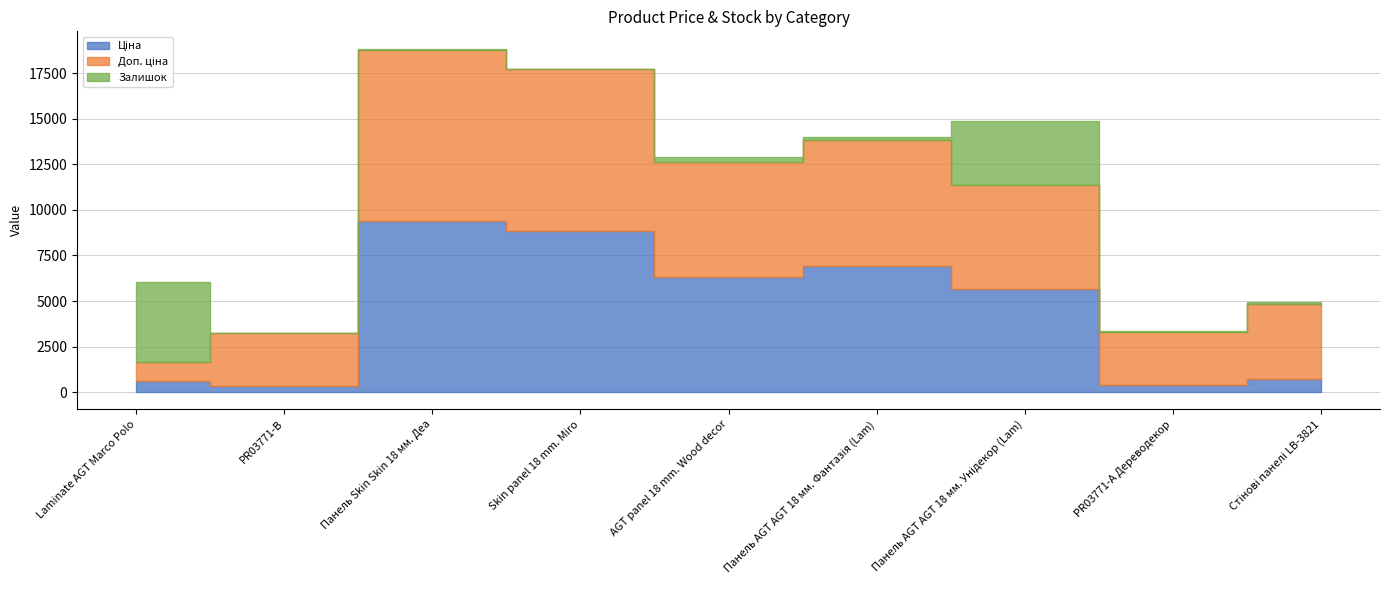

Where is the first local maximum for Доп. ціна?

Панель Skin Skin 18 мм. Деа